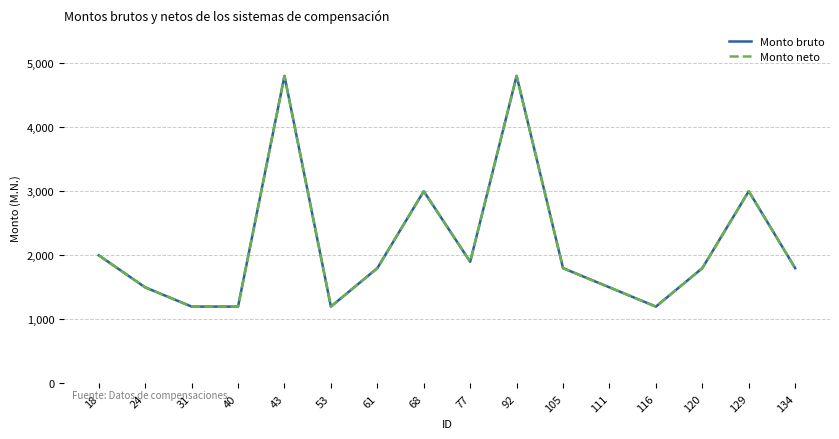

Does the chart have visible grid lines?

Yes